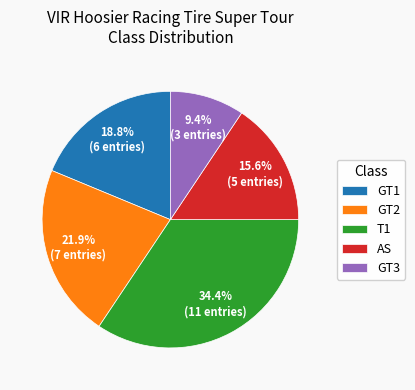

Rank the categories by value from highest to lowest.

T1, GT2, GT1, AS, GT3